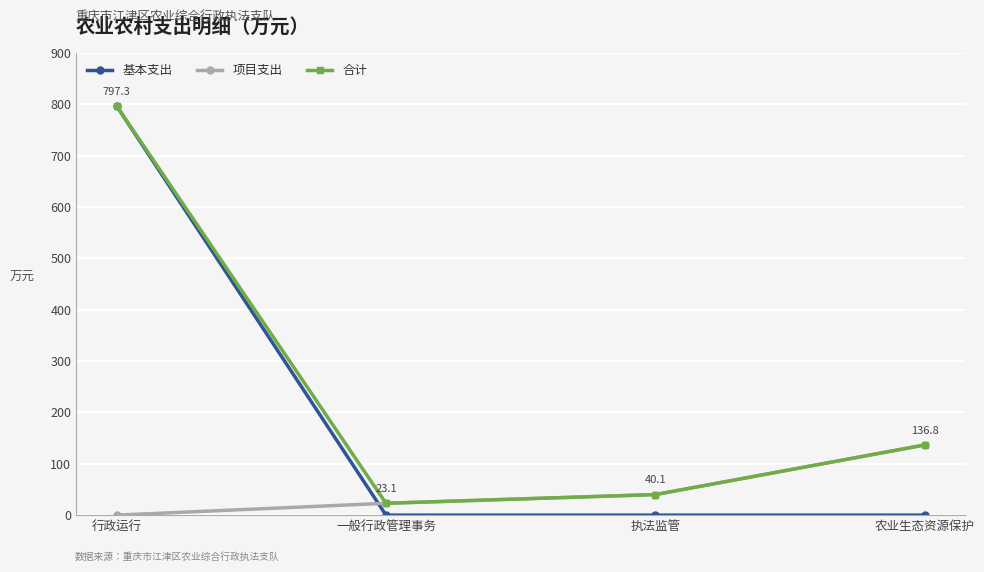

Between which two adjacent categories do 项目支出 and 基本支出 first intersect?

行政运行 and 一般行政管理事务